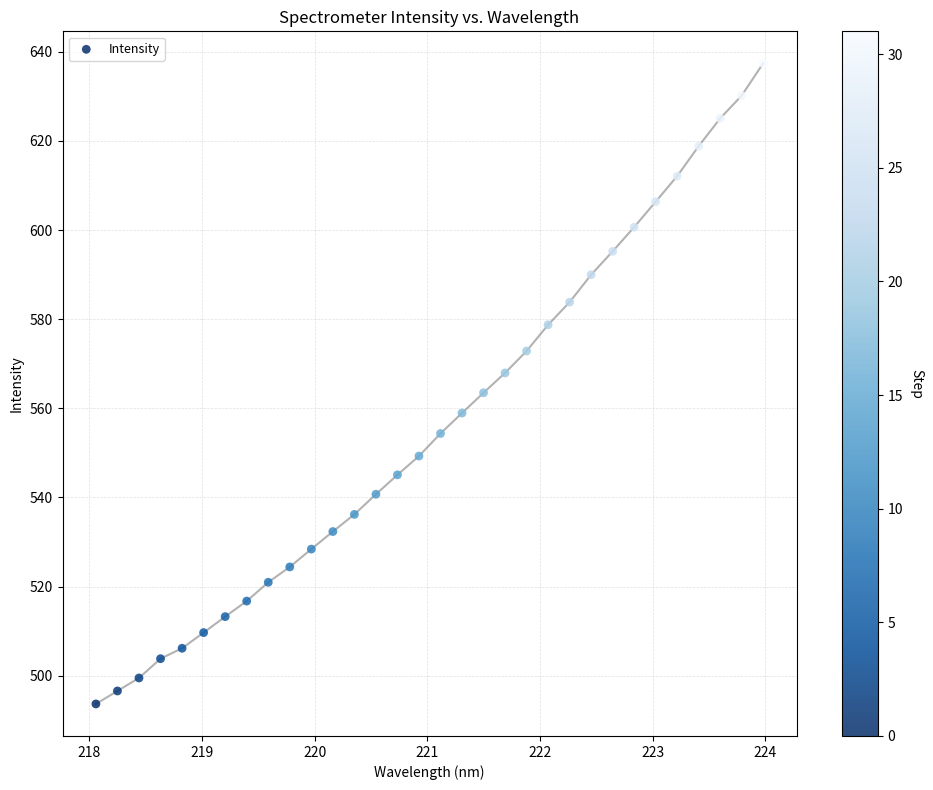

What is the range of X values (max minus min)?

5.9